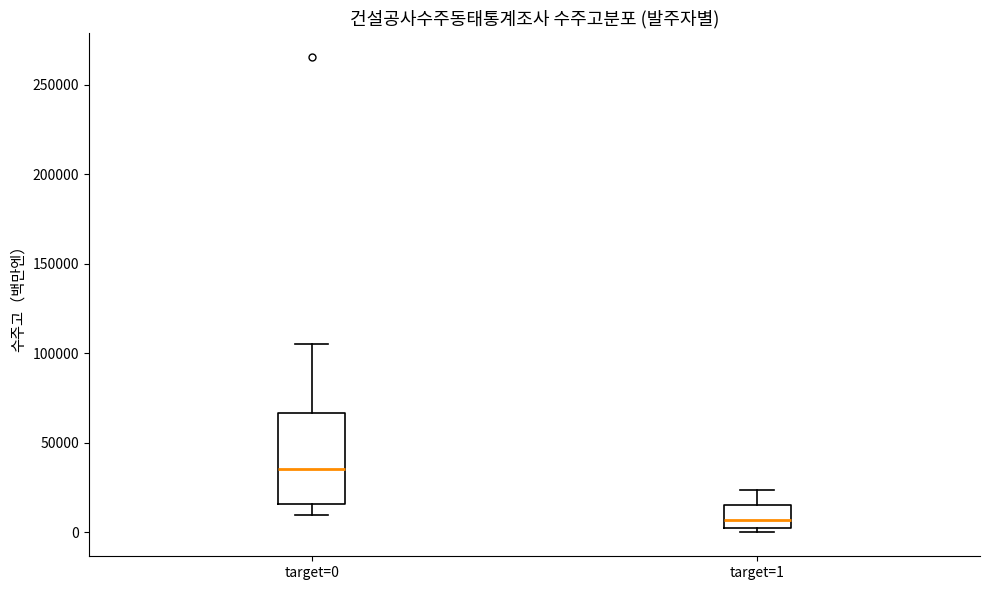

Which box is the tallest, from its lower edge to its upper edge?

target=0